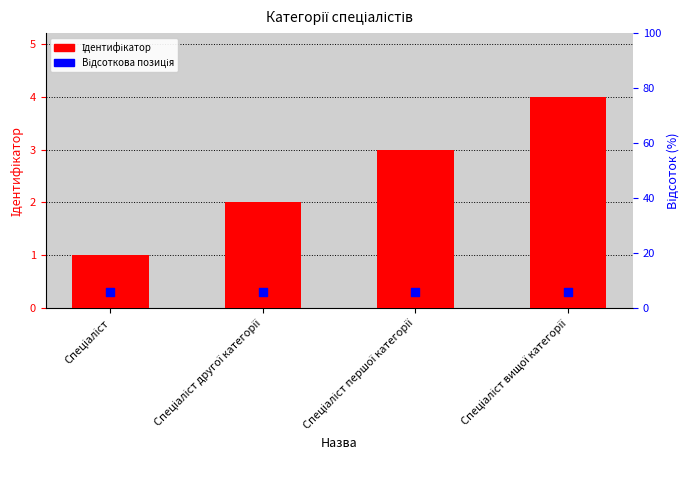

Which series reaches the minimum Y coordinate?

Відсоткова позиція